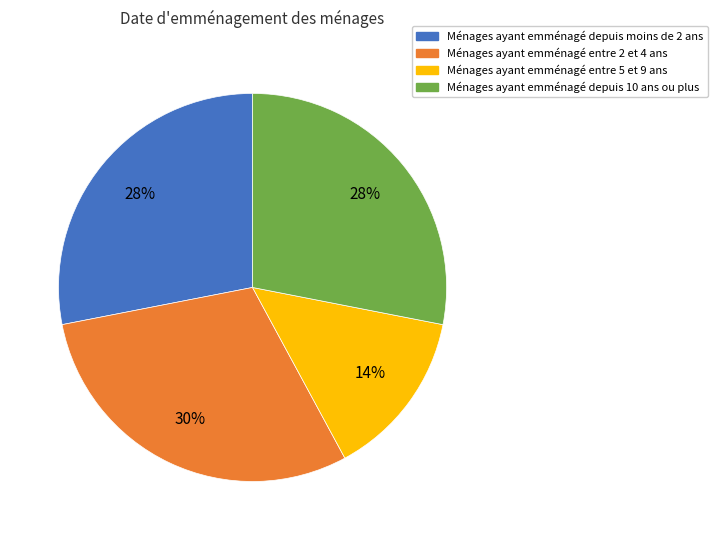

Is there a majority slice in this chart?

No